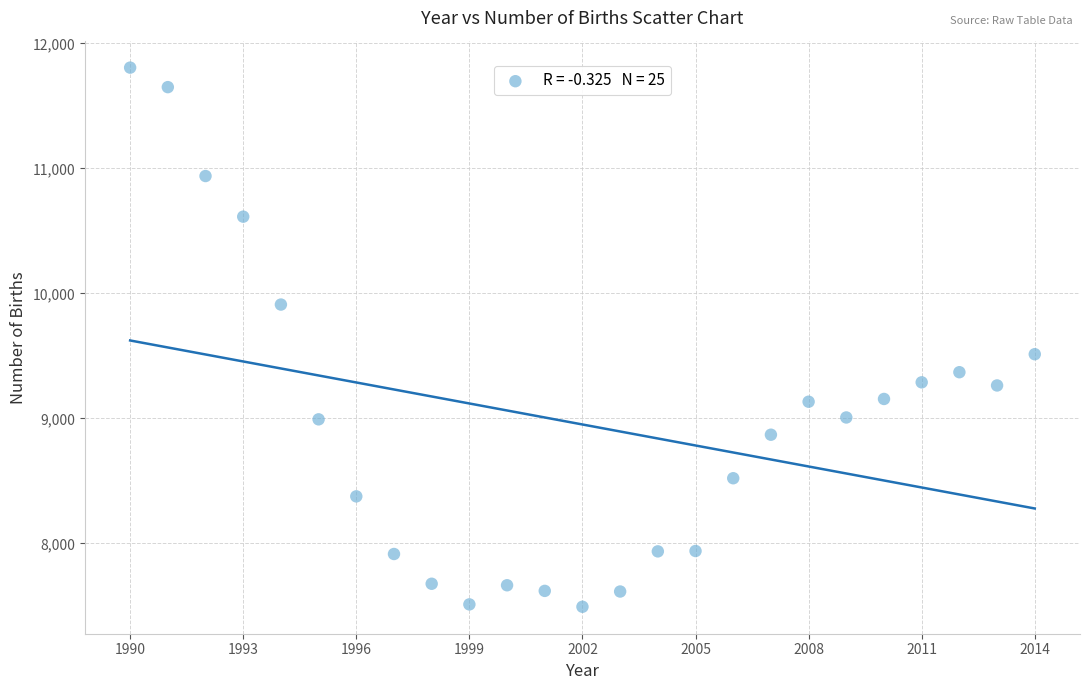

What is the range of Y values (max minus min)?

4312